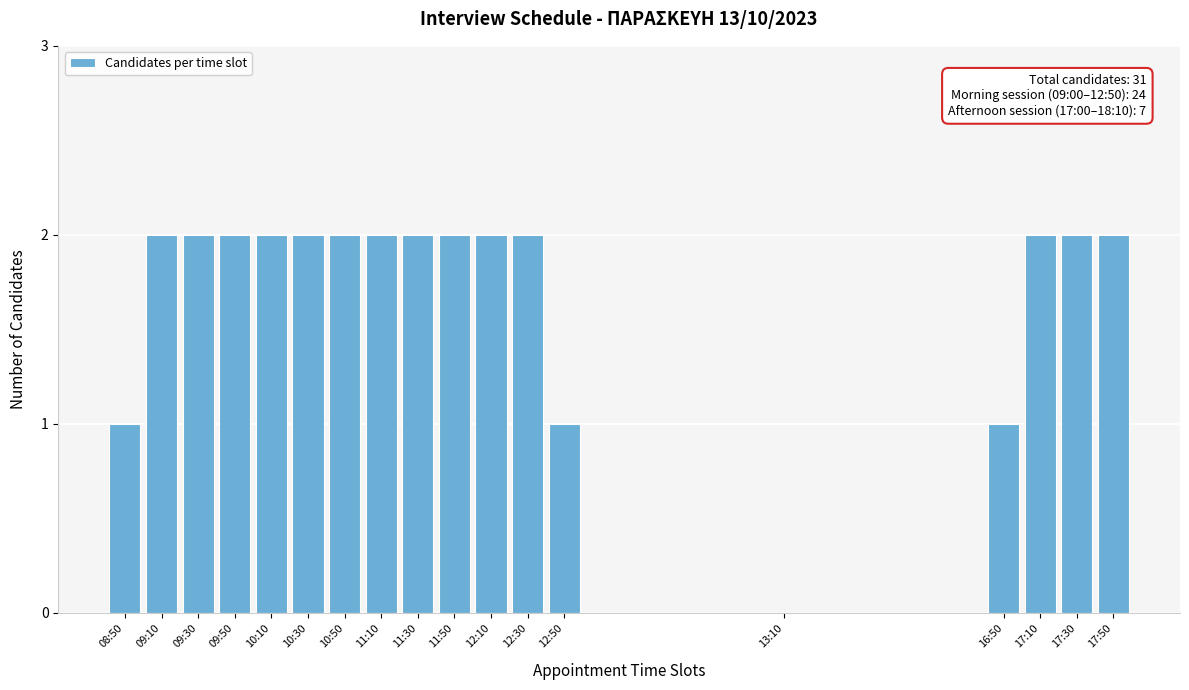

Reading left to right, transcribe all the data shown in this chart.

08:50=1	09:10=2	09:30=2	09:50=2	10:10=2	10:30=2	10:50=2	11:10=2	11:30=2	11:50=2	12:10=2	12:30=2	12:50=1	13:10=0	16:50=1	17:10=2	17:30=2	17:50=2